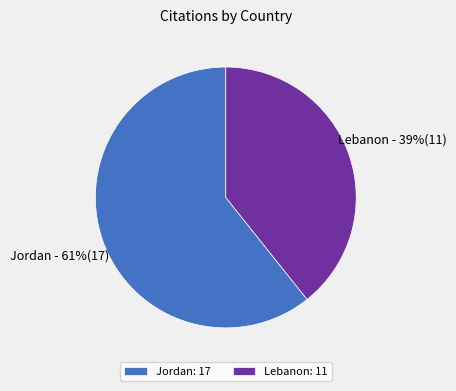

Is the sum of Lebanon and Jordan greater than half?

Yes